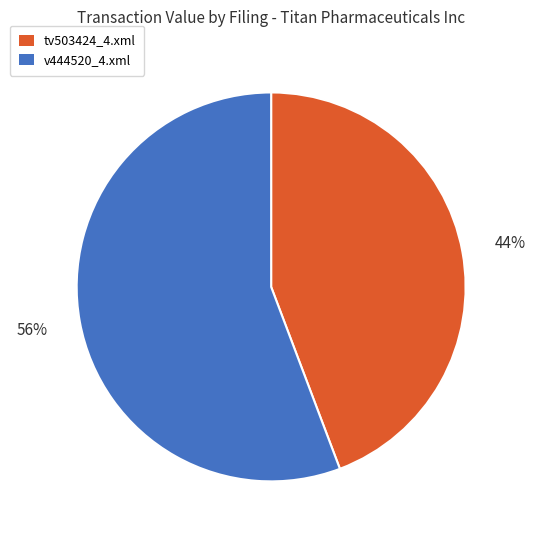

Is there any slice that represents more than half of the pie?

Yes